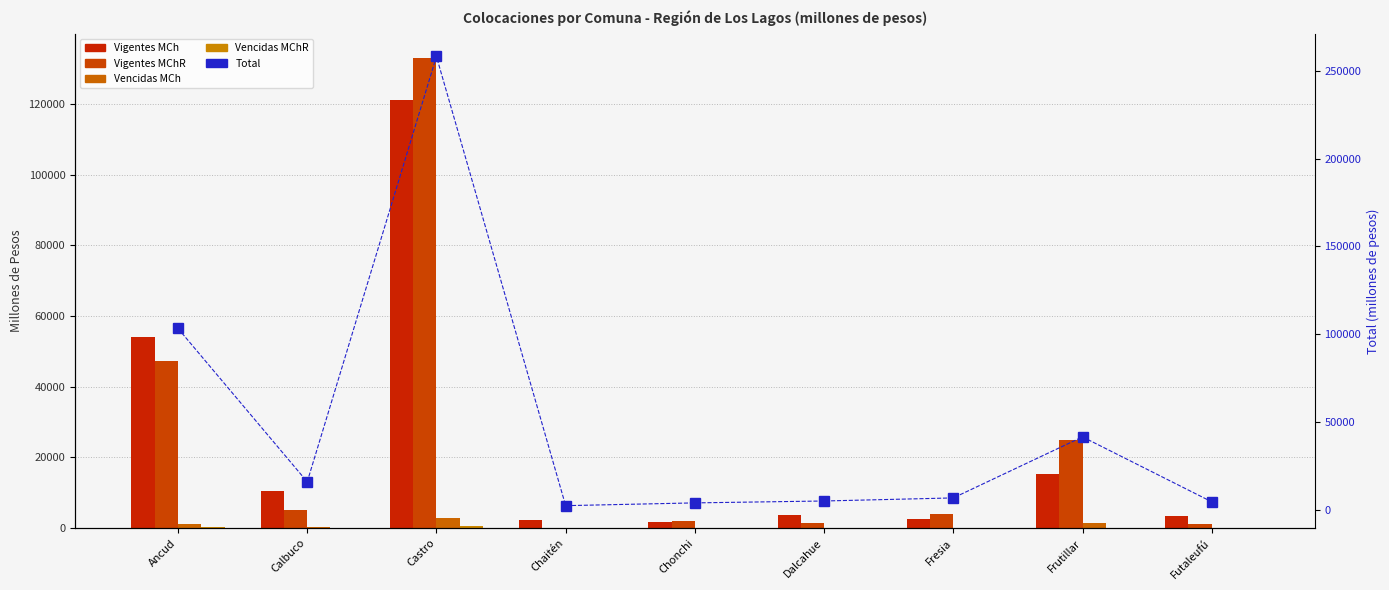

What is the label of the 5th bar from the right?

Chonchi